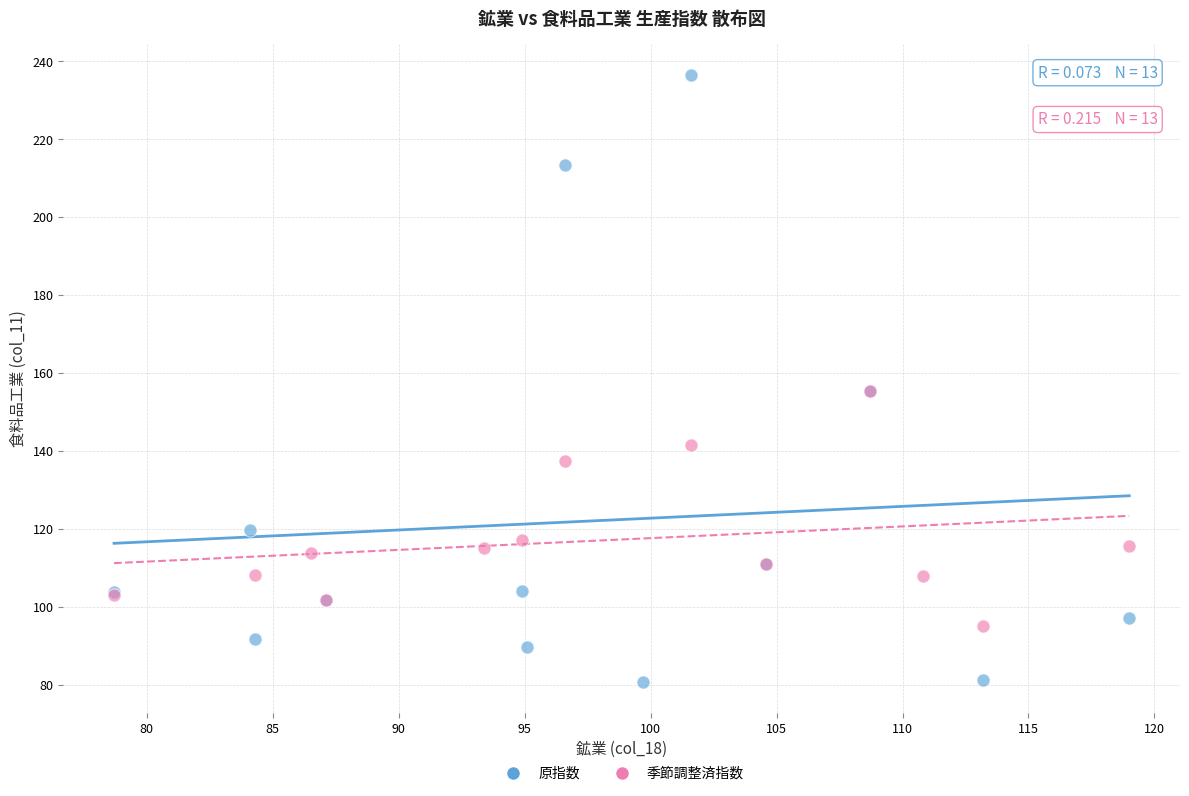

Which series has the largest Y range (max minus min)?

原指数